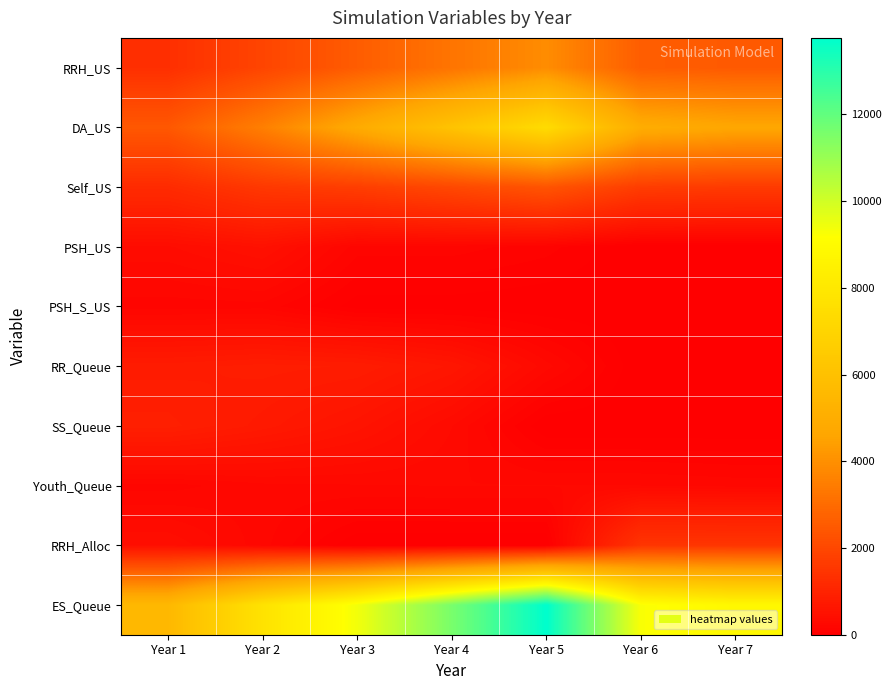

Rank the series at Year 7 from highest to lowest value.

ES_Queue, DA_US, RRH_US, Self_US, RRH_Alloc, Youth_Queue, PSH_S_US, PSH_US, RR_Queue, SS_Queue